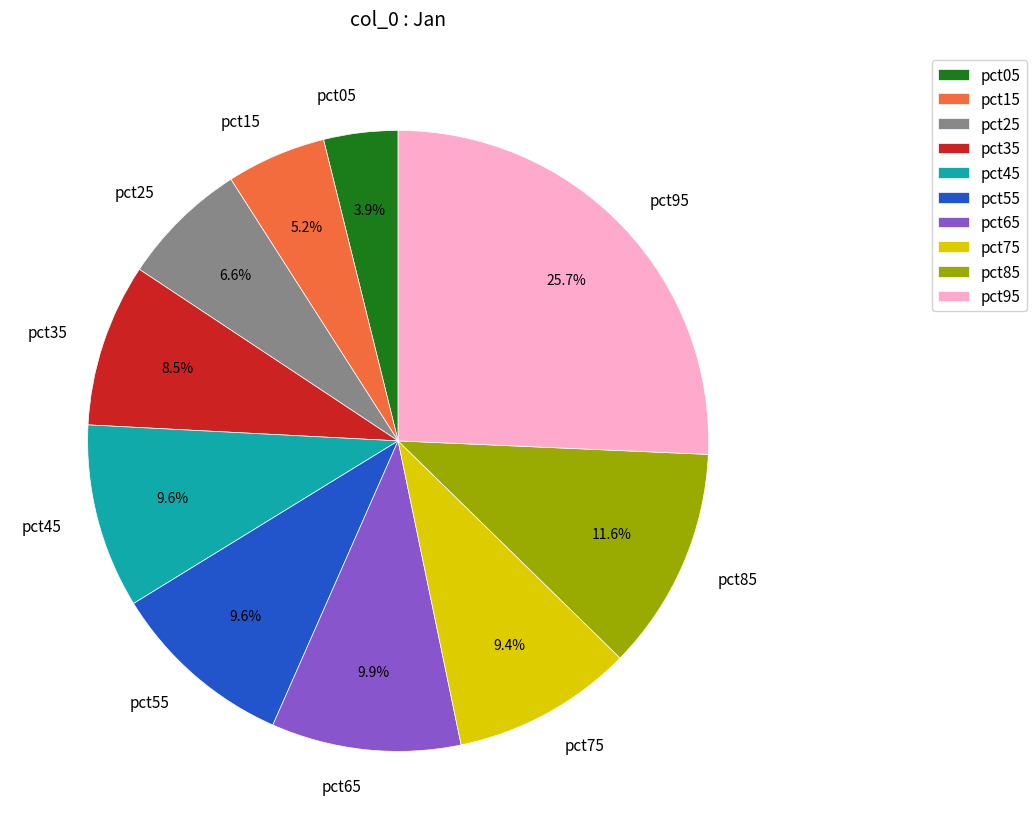

To the nearest percent, what is the average slice percentage?

10%